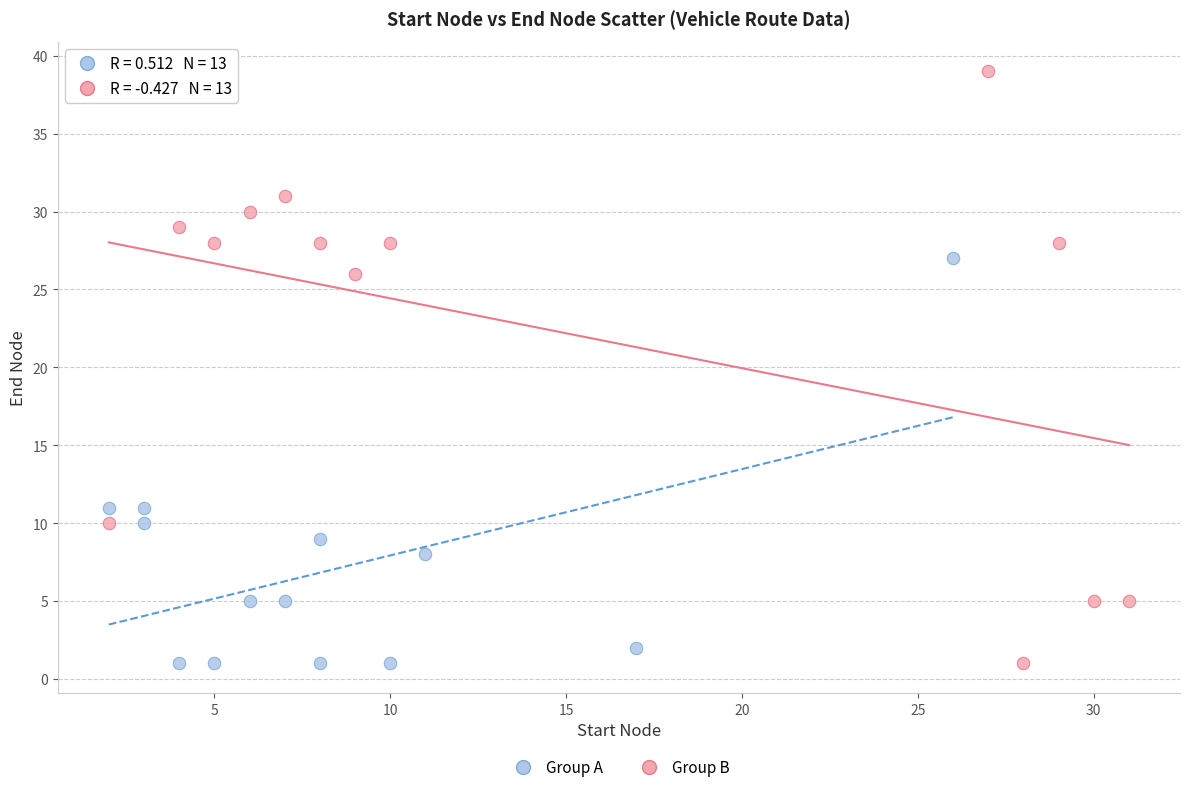

Which series reaches the maximum Y coordinate?

Group B